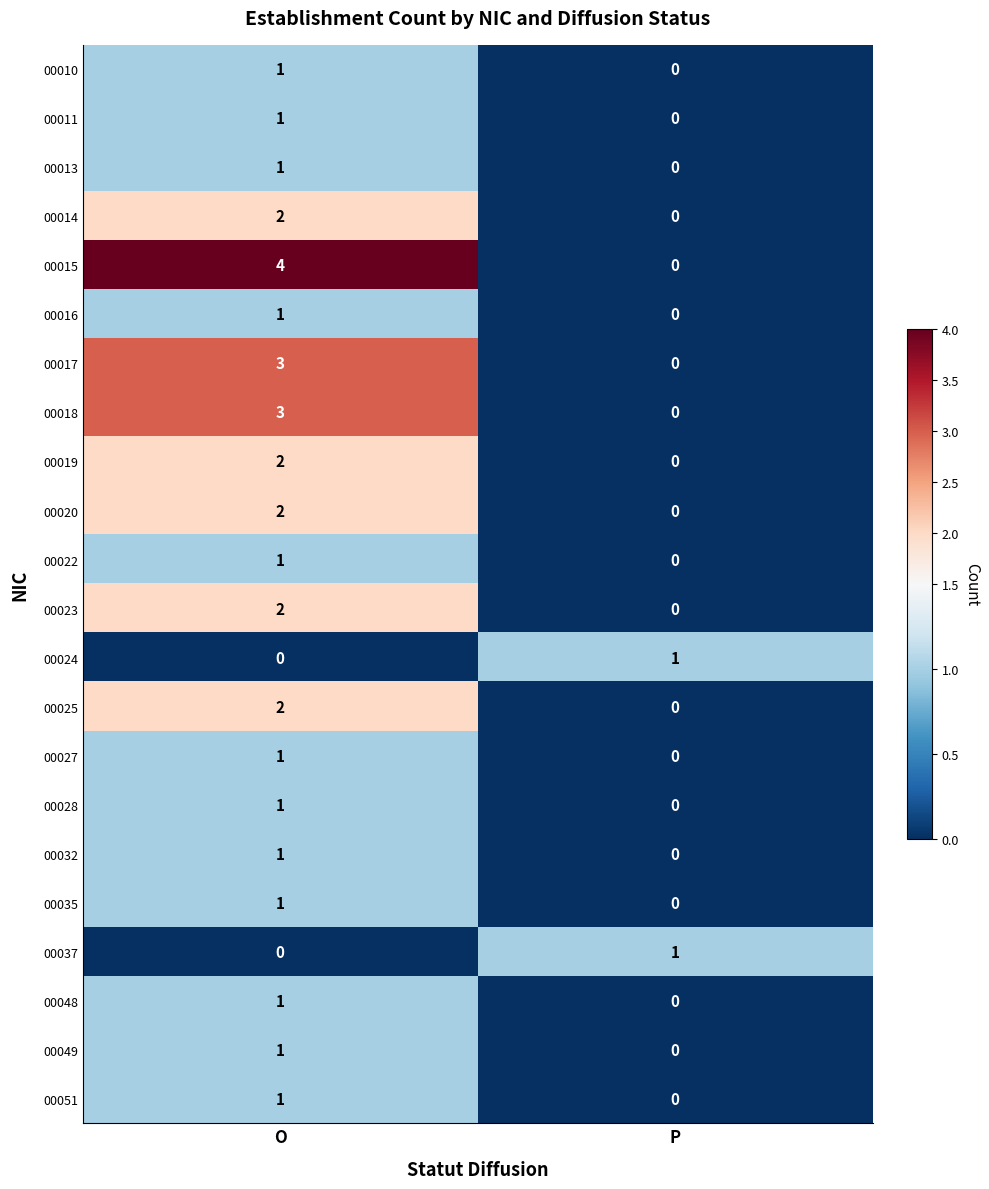

At which category is the sum across all series the highest?

O